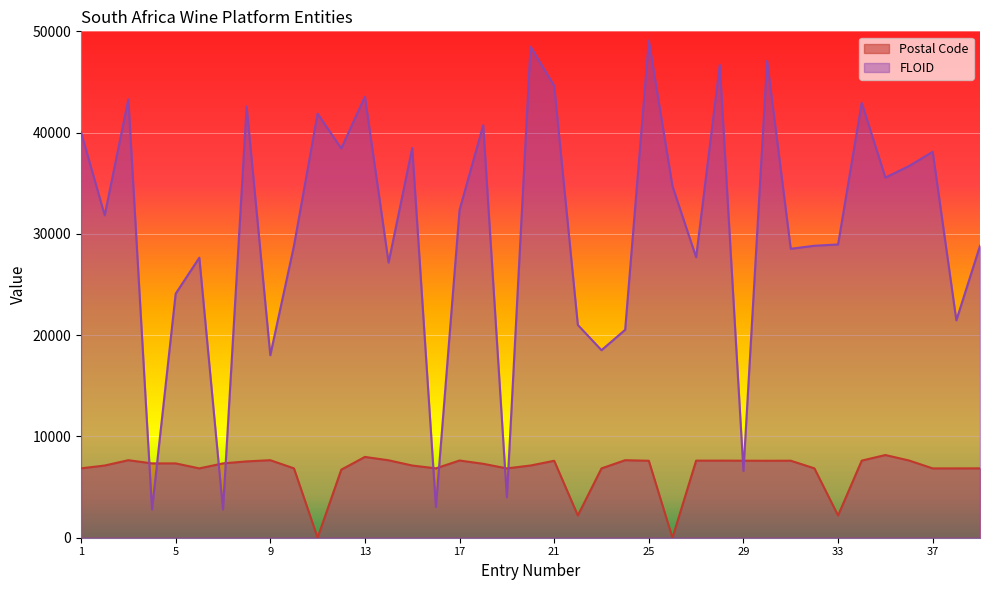

Does the chart display data point markers on the line(s)?

No